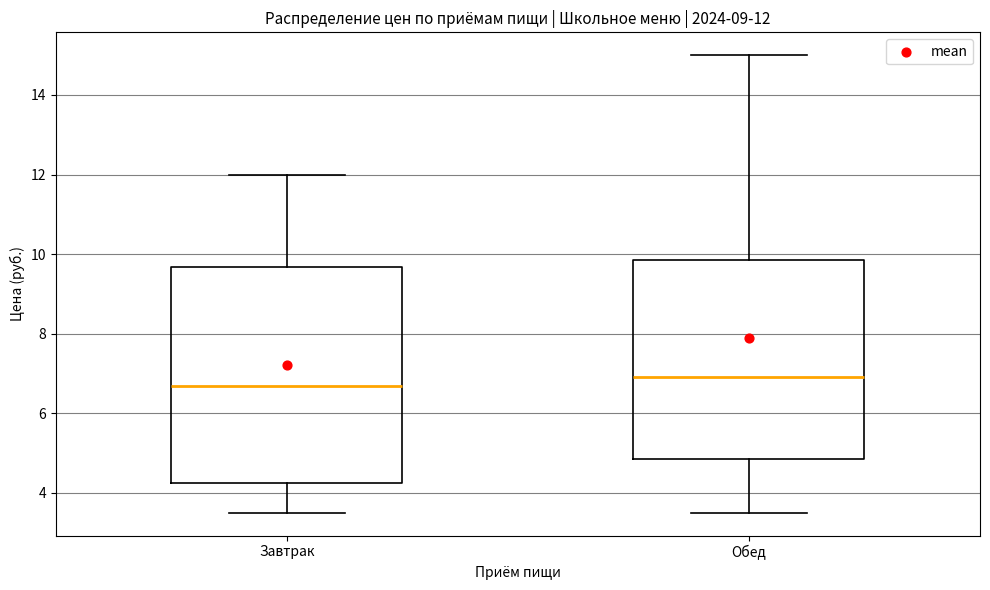

Which box is the tallest, from its lower edge to its upper edge?

Завтрак